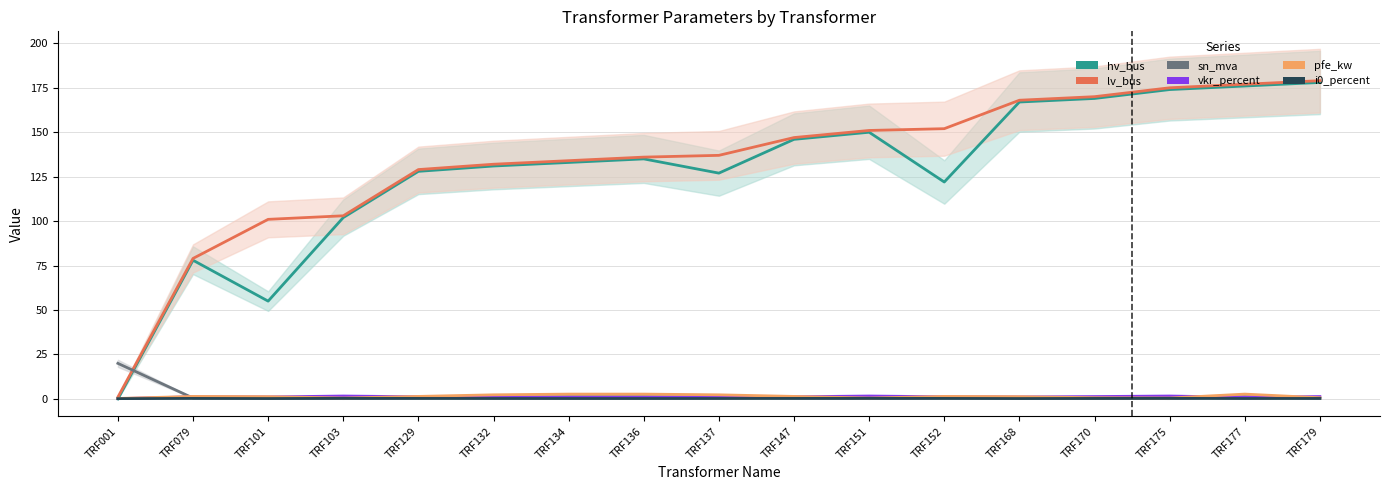

Reading left to right, list all the values displayed in this chart.

hv_bus: TRF001=0.0	TRF079=78.0	TRF101=55.0	TRF103=102.0	TRF129=128.0	TRF132=131.0	TRF134=133.0	TRF136=135.0	TRF137=127.0	TRF147=146.0	TRF151=150.0	TRF152=122.0	TRF168=167.0	TRF170=169.0	TRF175=174.0	TRF177=176.0	TRF179=178.0
lv_bus: TRF001=1.0	TRF079=79.0	TRF101=101.0	TRF103=103.0	TRF129=129.0	TRF132=132.0	TRF134=134.0	TRF136=136.0	TRF137=137.0	TRF147=147.0	TRF151=151.0	TRF152=152.0	TRF168=168.0	TRF170=170.0	TRF175=175.0	TRF177=177.0	TRF179=179.0
sn_mva: TRF001=20.0	TRF079=0.5	TRF101=0.6	TRF103=0.2	TRF129=0.5	TRF132=1.0	TRF134=1.2	TRF136=1.2	TRF137=1.0	TRF147=0.5	TRF151=0.2	TRF152=0.5	TRF168=0.6	TRF170=0.2	TRF175=0.2	TRF177=1.2	TRF179=0.2
vkr_percent: TRF001=0.1	TRF079=1.2	TRF101=1.1	TRF103=1.6	TRF129=1.2	TRF132=1.0	TRF134=0.9	TRF136=0.9	TRF137=1.0	TRF147=1.2	TRF151=1.6	TRF152=1.2	TRF168=1.1	TRF170=1.3	TRF175=1.6	TRF177=0.9	TRF179=1.3
pfe_kw: TRF001=0.3	TRF079=1.4	TRF101=1.3	TRF103=0.5	TRF129=1.4	TRF132=2.3	TRF134=2.7	TRF136=2.7	TRF137=2.3	TRF147=1.4	TRF151=0.5	TRF152=1.4	TRF168=1.3	TRF170=0.7	TRF175=0.5	TRF177=2.7	TRF179=0.7
i0_percent: TRF001=0.2	TRF079=0.3	TRF101=0.2	TRF103=0.3	TRF129=0.3	TRF132=0.2	TRF134=0.2	TRF136=0.2	TRF137=0.2	TRF147=0.3	TRF151=0.3	TRF152=0.3	TRF168=0.2	TRF170=0.3	TRF175=0.3	TRF177=0.2	TRF179=0.3